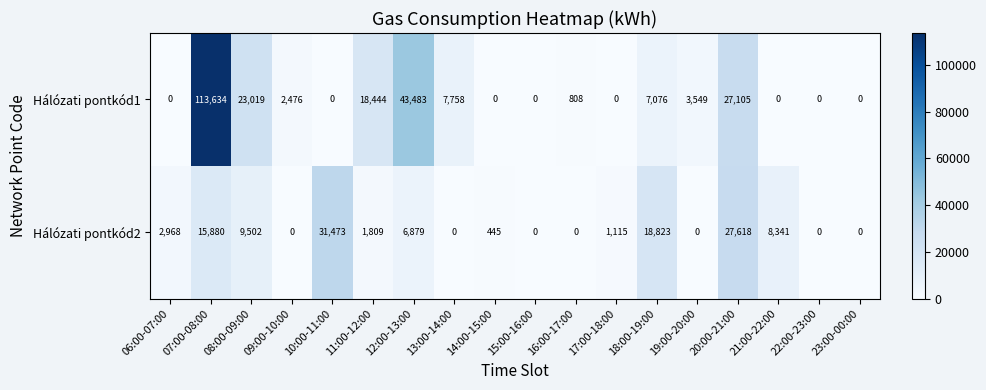

At which category is the sum across all series the highest?

07:00-08:00